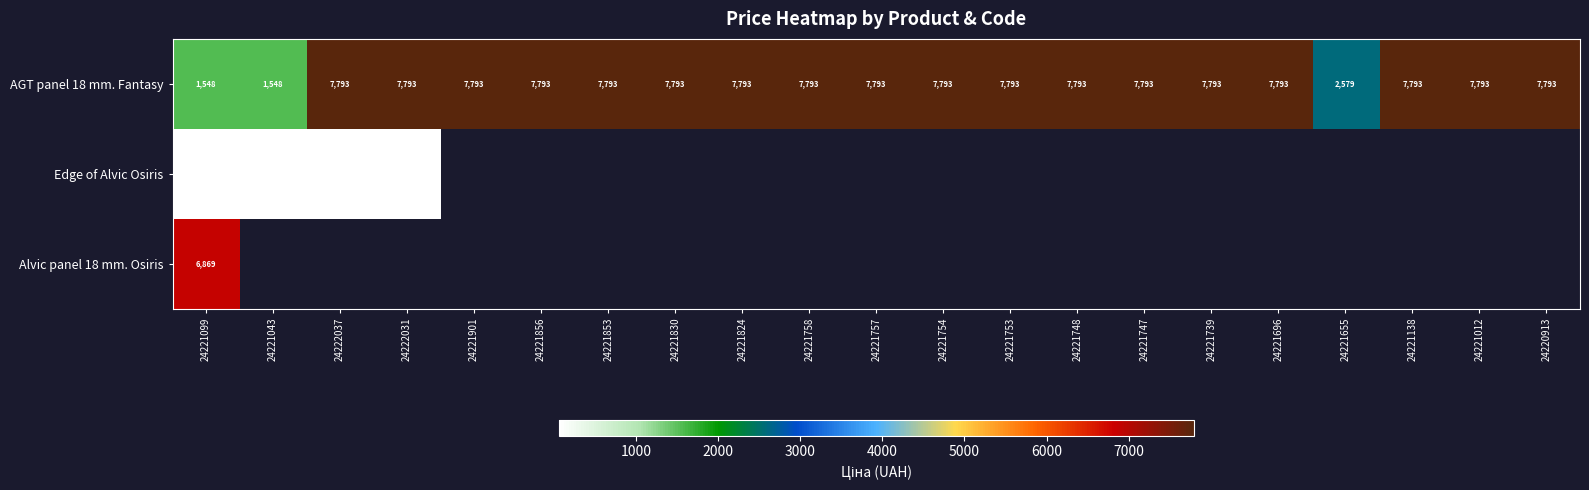

What is the maximum value shown in the chart?

7792.9